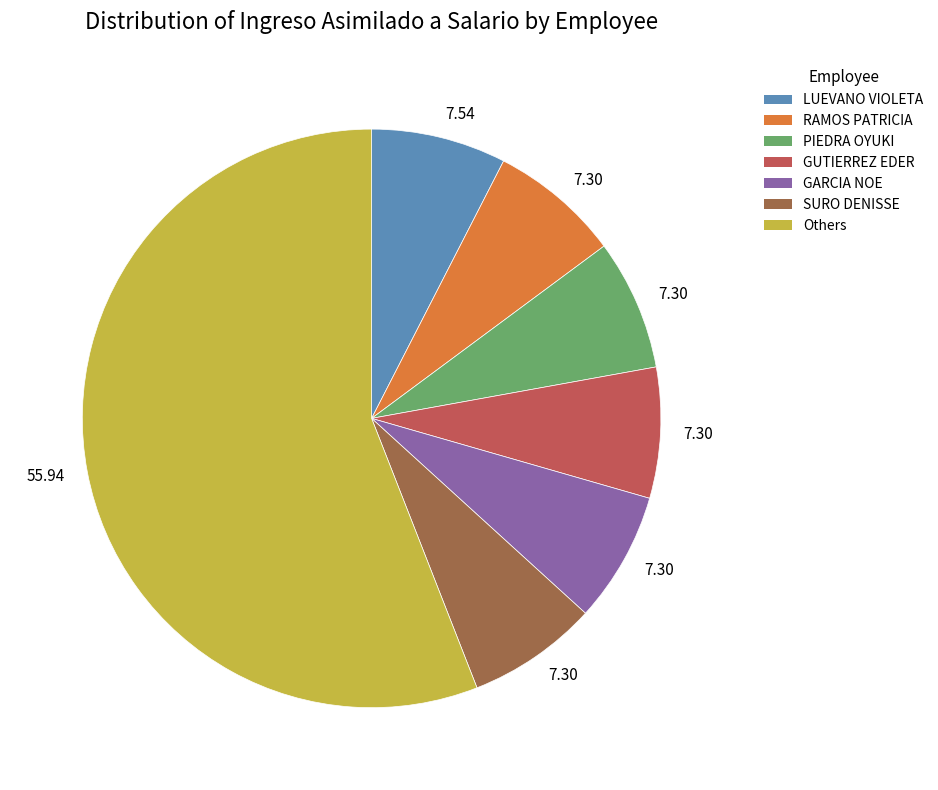

Is there a majority slice in this chart?

Yes